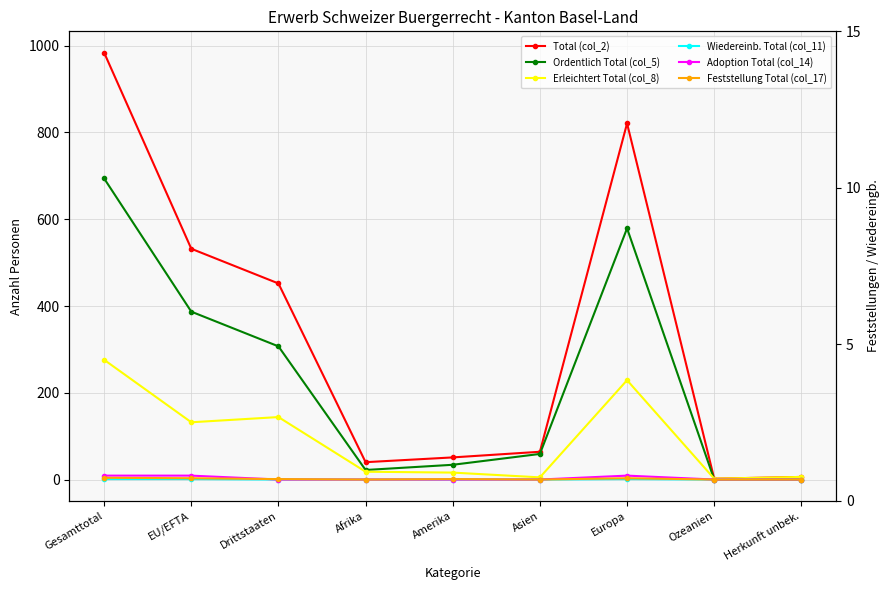

How many lines are shown in the chart?

6